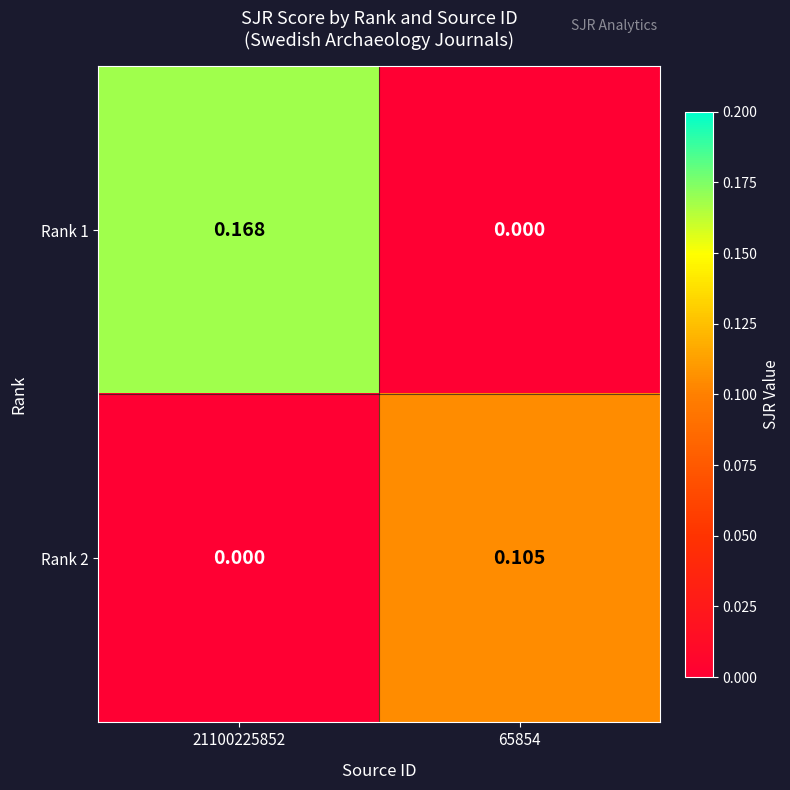

Which series changed the most between 21100225852 and 65854?

Rank 1